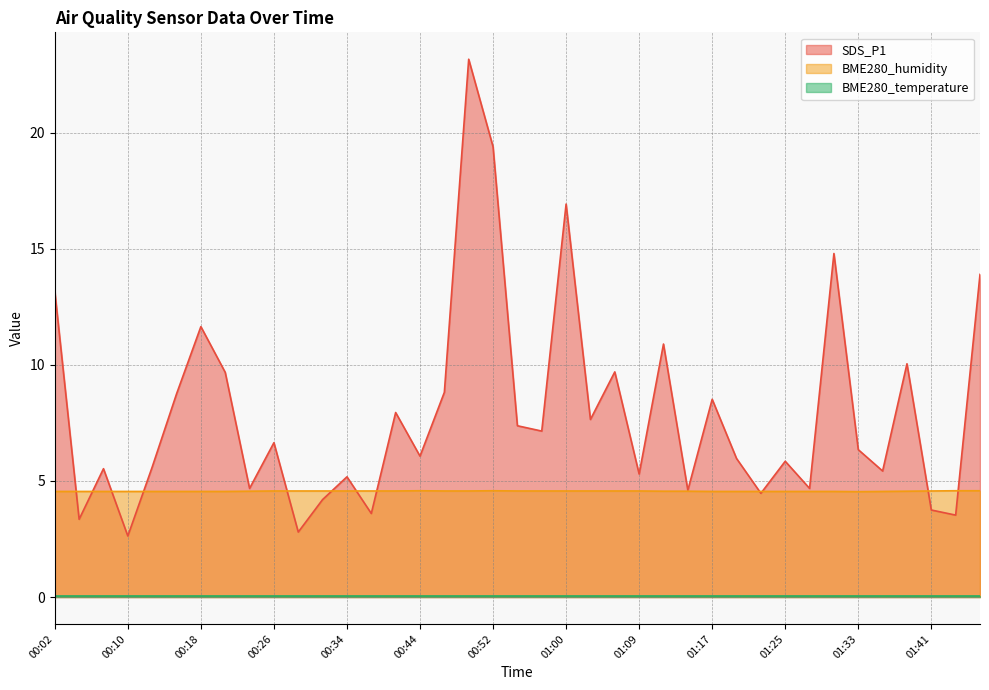

Does the chart have visible grid lines?

Yes